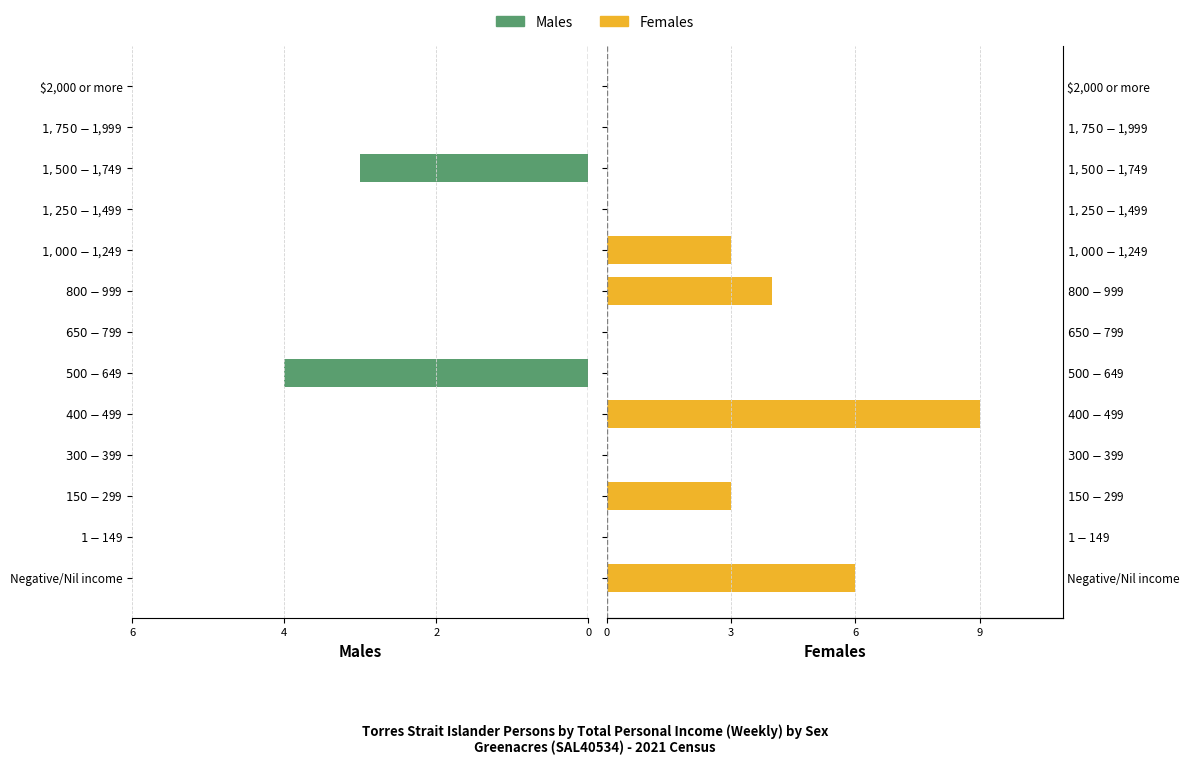

Which series has the largest total across all categories?

Females